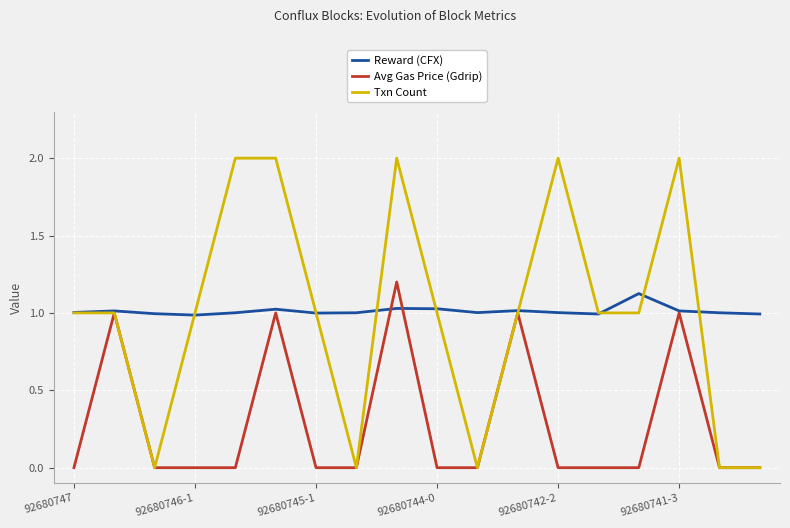

Which series has the largest range (max minus min)?

Txn Count